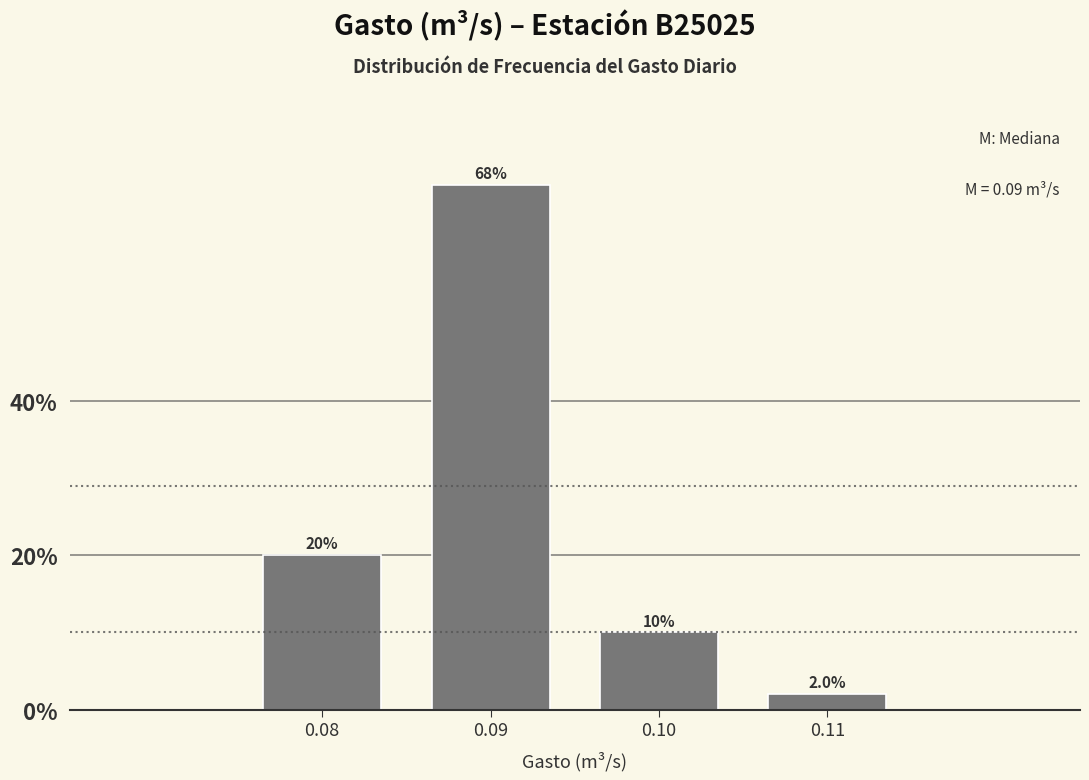

Reading left to right, list every bar in this chart as the range it spans on the x-axis followed by its height.

0.075 to 0.085: 20.0
0.085 to 0.095: 68.0
0.095 to 0.105: 10.0
0.105 to 0.115: 2.0